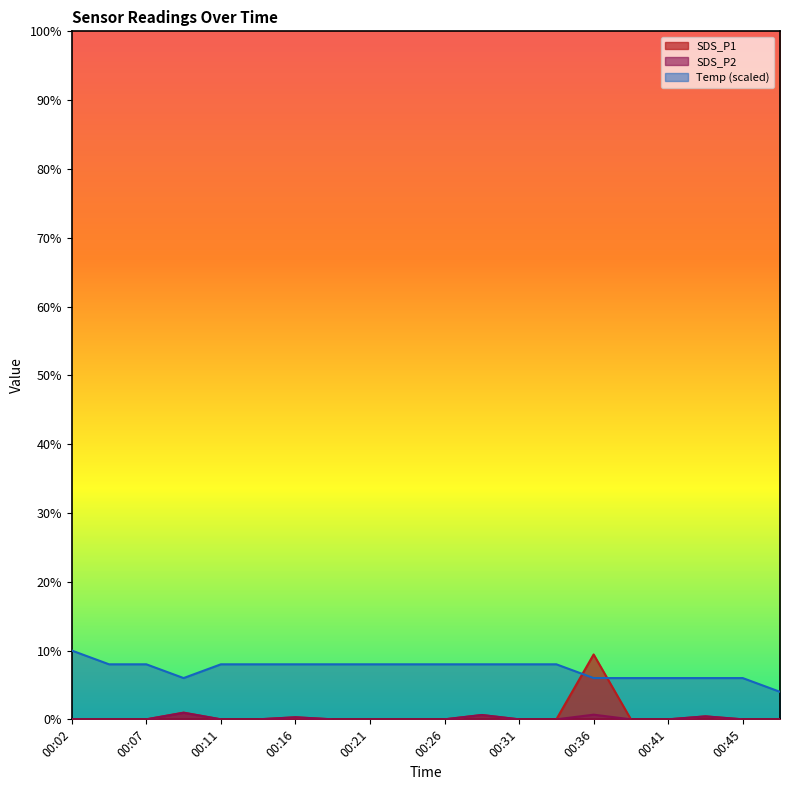

How many lines are shown in the chart?

3